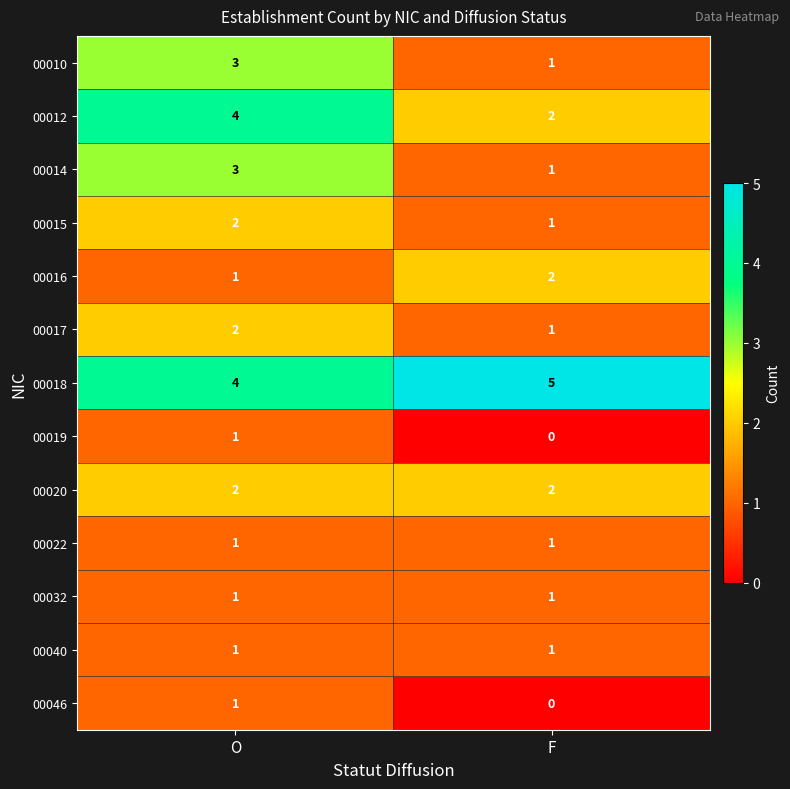

True or false: 00014 has a value of 3 at O.

True